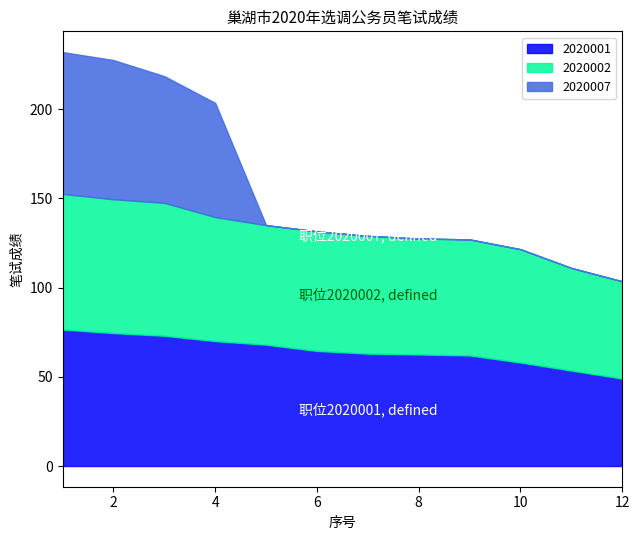

Reading left to right, extract all data points from this chart.

2020001: 76.5	74.5	73.0	70.0	68.0	64.5	63.0	62.5	62.0	58.0	53.5	49.0
2020002: 76.0	75.0	74.5	69.5	67.0	67.0	66.0	65.0	65.0	63.5	57.5	54.5
2020007: 79.5	78.0	71.0	64.0	0.0	0.0	0.0	0.0	0.0	0.0	0.0	0.0